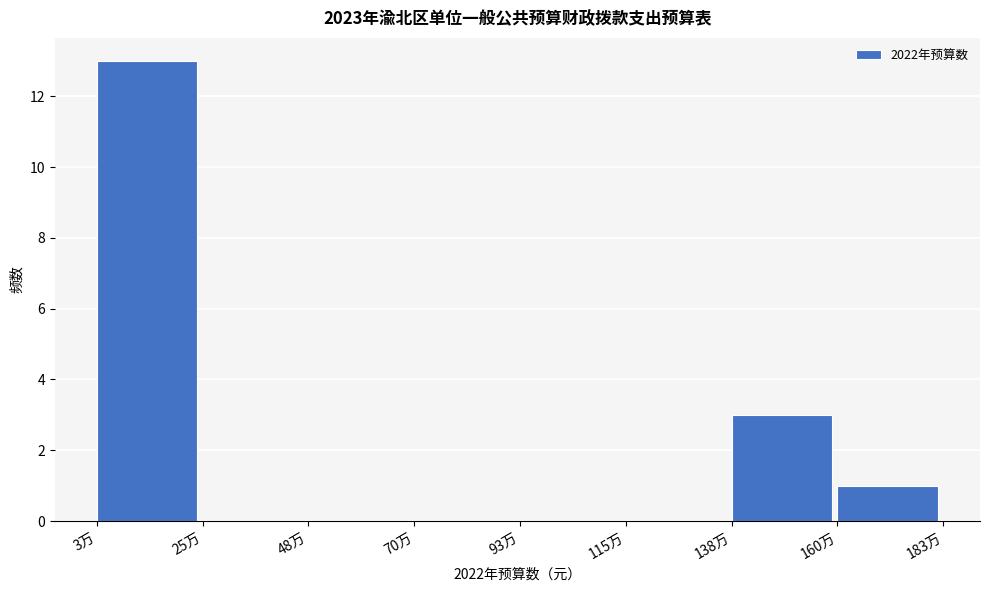

Reading left to right, list all the values displayed in this chart.

3万=13	25万=0	48万=0	70万=0	93万=0	115万=0	138万=3	160万=1